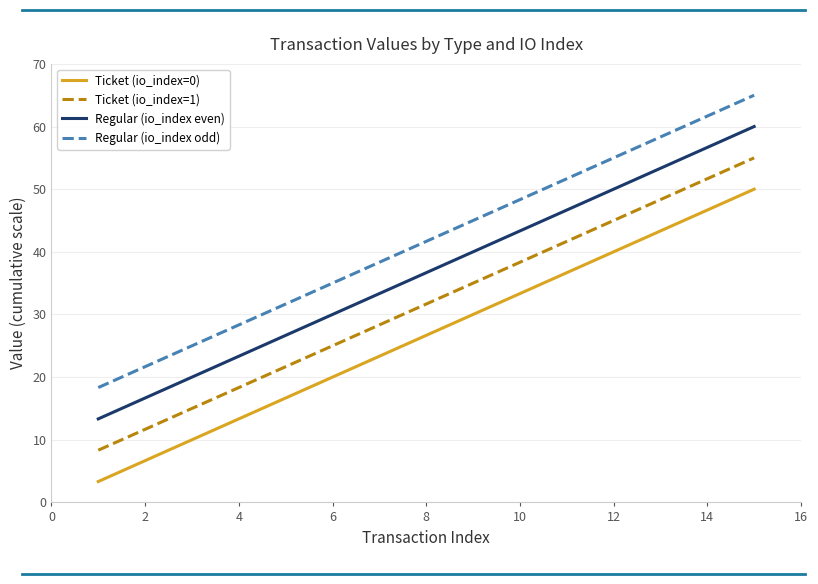

What is the difference between the second highest and minimum values in the Regular (io_index odd) series?

43.3